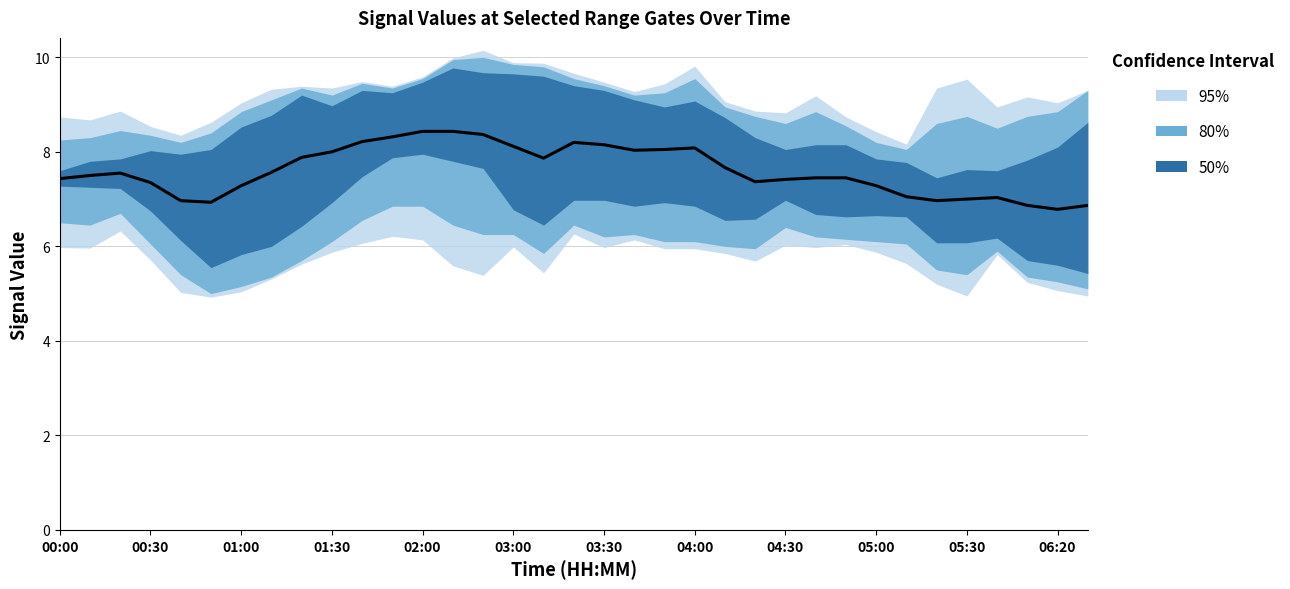

Is it true that the value at 32 is 11.8?

False